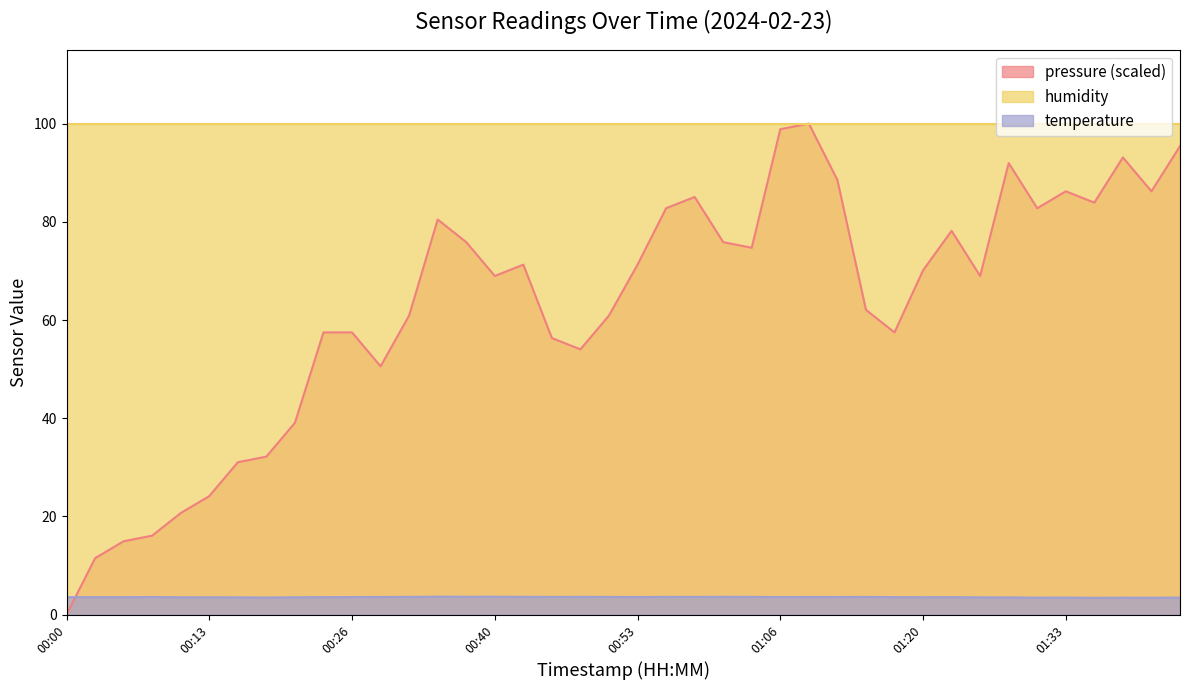

In temperature, how many points are lower than both neighbors (excluding endpoints)?

11